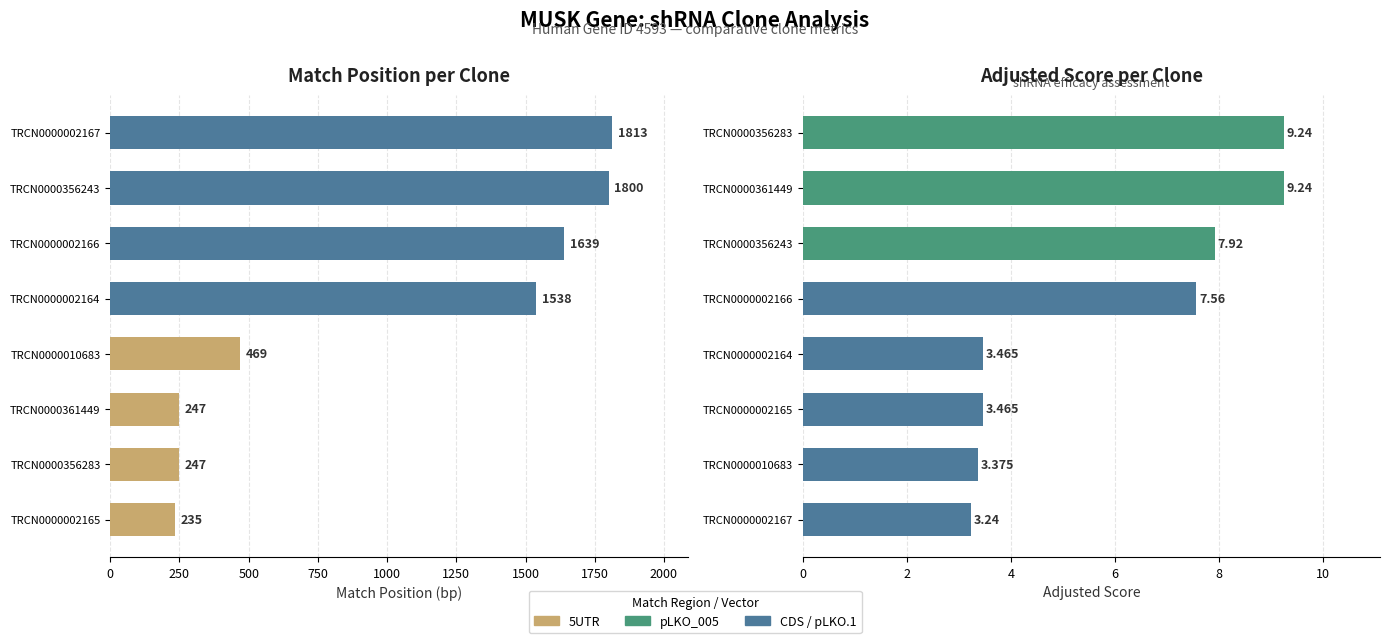

Reading left to right, list all the values displayed in this chart.

Match Position: 235.0	247.0	247.0	469.0	1538.0	1639.0	1800.0	1813.0
Adjusted Score: 3.2	3.4	3.5	3.5	7.6	7.9	9.2	9.2